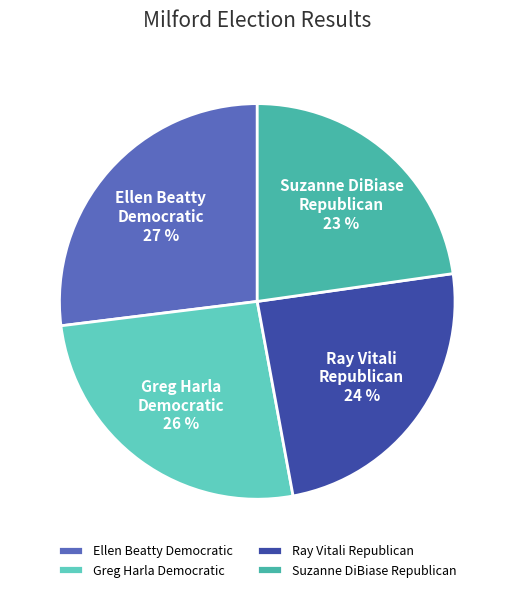

Combined, do Ellen Beatty Democratic and Ray Vitali Republican account for over 50%?

Yes